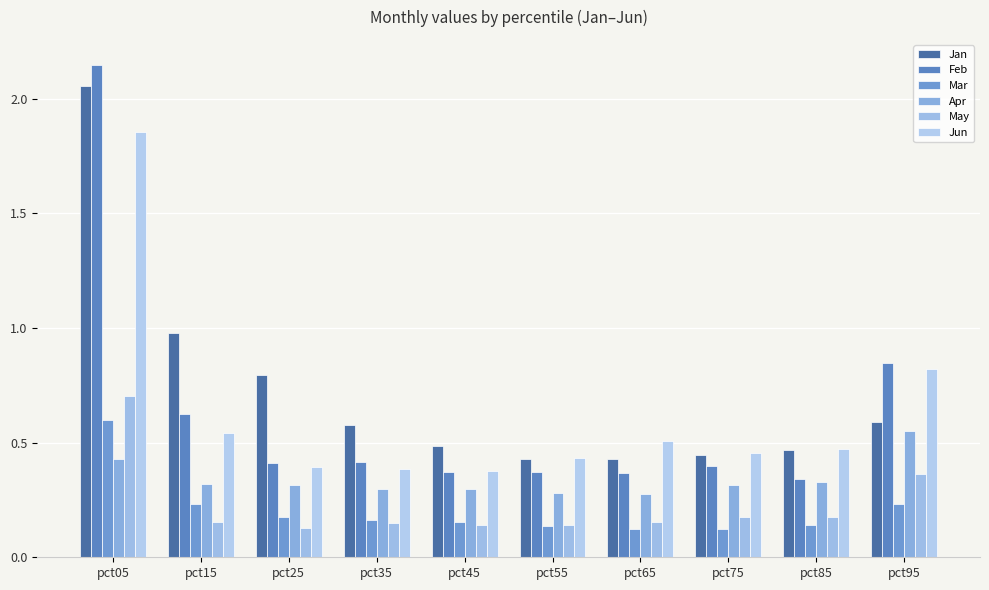

Which series has the widest spread of values?

Feb